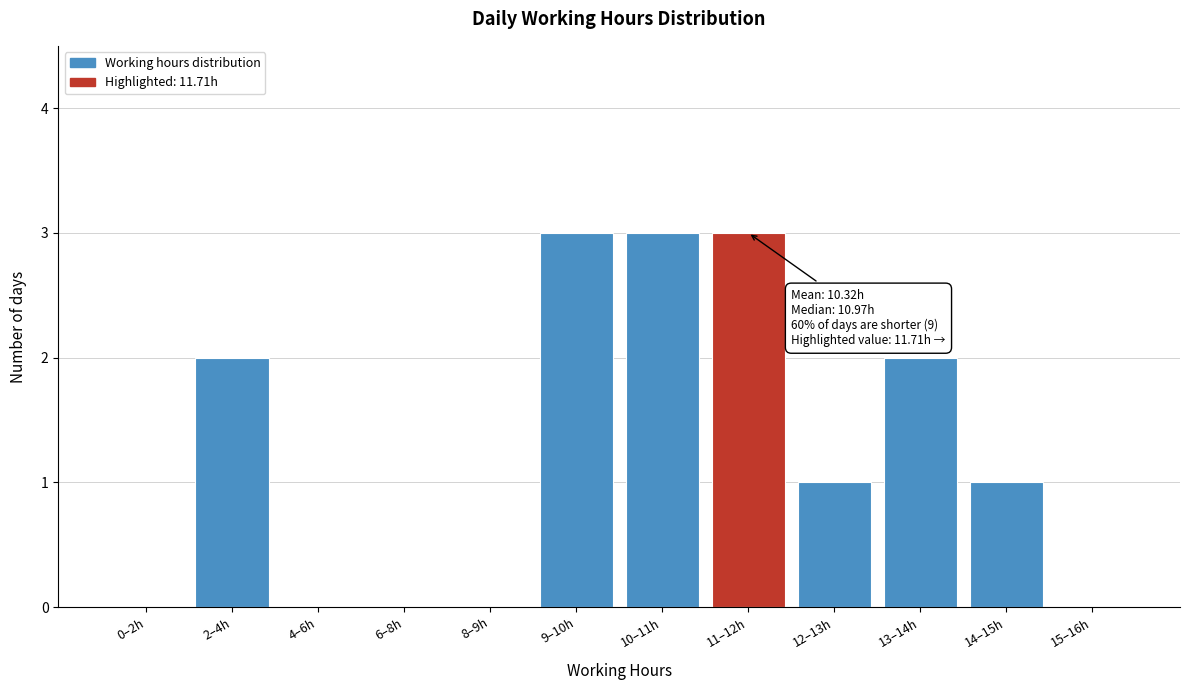

Reading left to right, what are all the values shown in this chart?

0–2h=0	2–4h=2	4–6h=0	6–8h=0	8–9h=0	9–10h=3	10–11h=3	11–12h=3	12–13h=1	13–14h=2	14–15h=1	15–16h=0